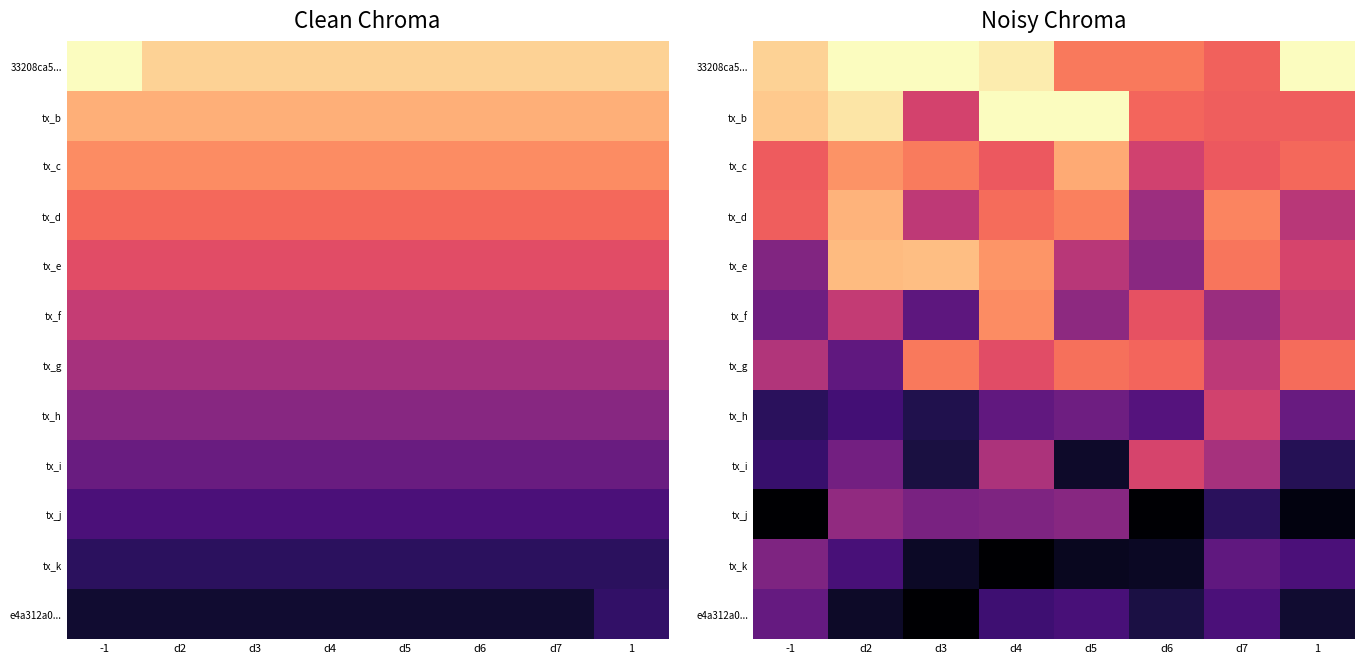

Which series has the largest total across all categories?

33208ca5...